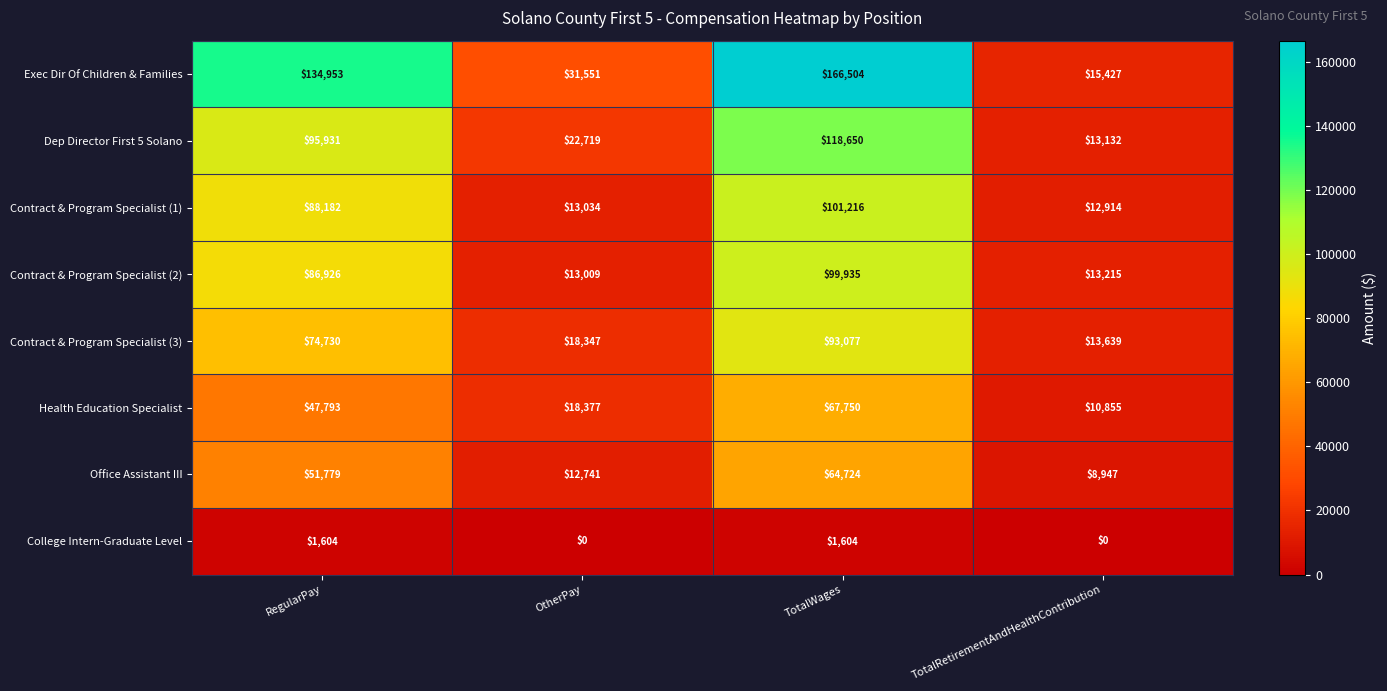

How many College Intern-Graduate Level values are between 0 and 1604?

4